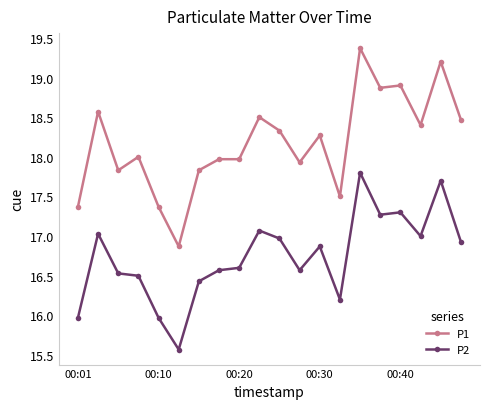

True or false: P1 and P2 intersect in this chart.

False